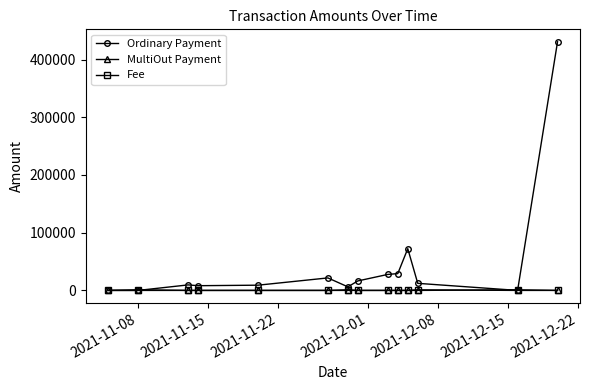

Which series has the largest range (max minus min)?

Ordinary Payment